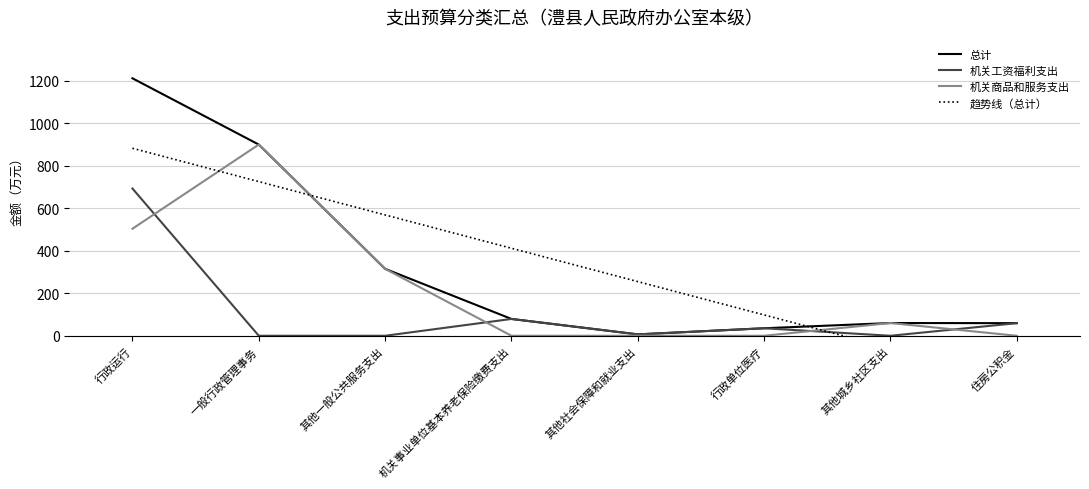

The 总计 series shows 602.5 at 行政运行. True or false?

False